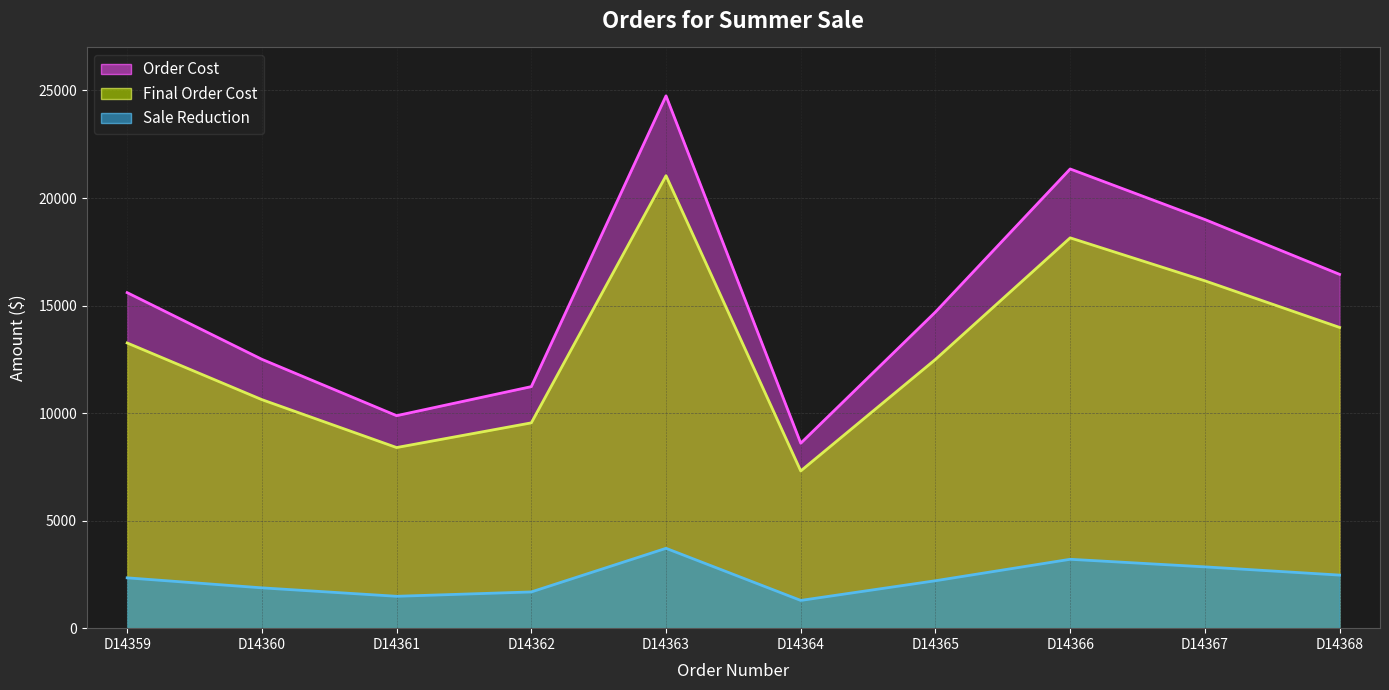

What is the difference between the Final Order Cost values at D14365 and D14359?

765.0